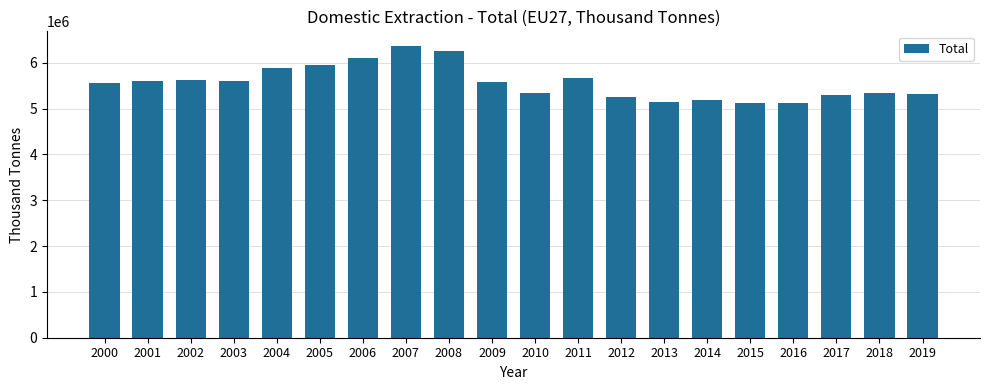

Does the chart contain any negative values?

No